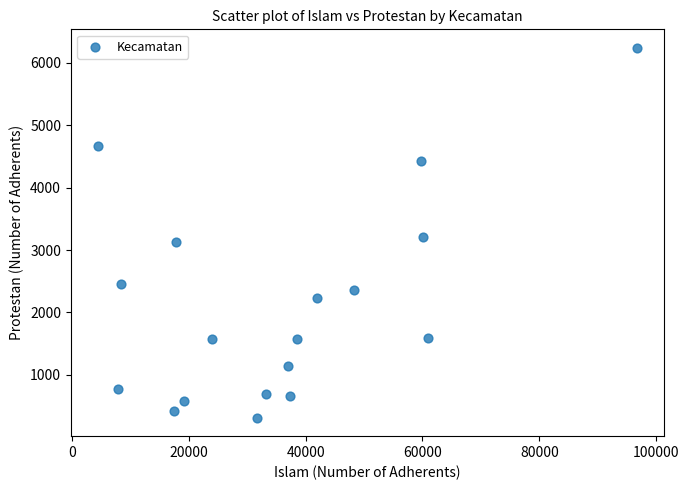

What is the range of X values (max minus min)?

92352